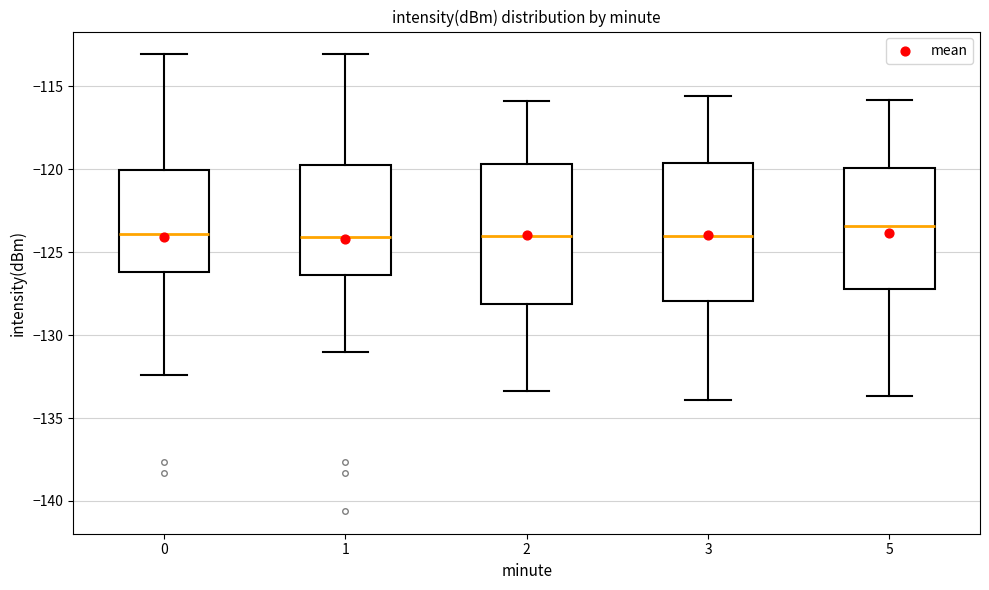

Where is the upper edge of the box at x = 2 on the y-axis? The values are not printed on the chart, so give them approximately, as read against the axis.

-119.5